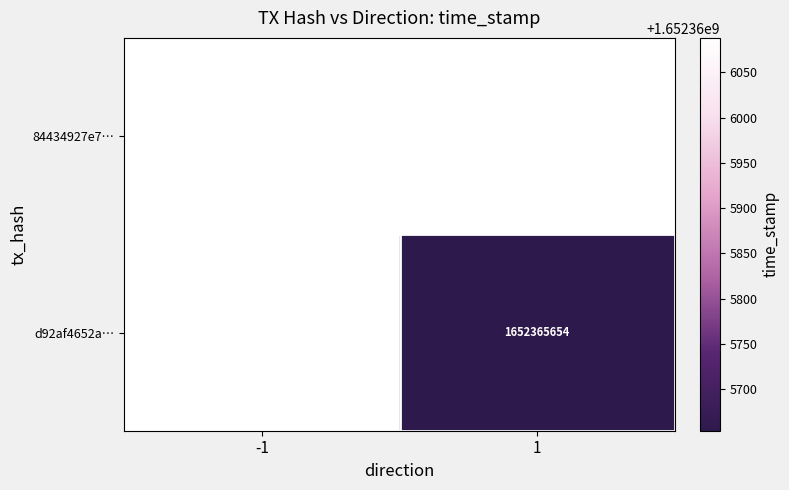

Which series has the largest range (max minus min)?

84434927e728b92c338f989d01192a71d00d837